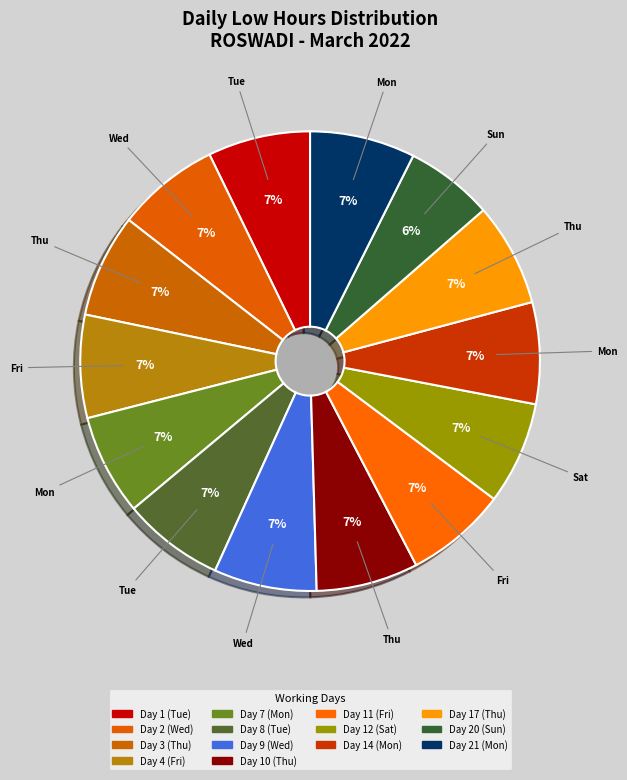

Combined, what portion of the pie is Day 9 (Wed) and Day 4 (Fri)?

14.5%